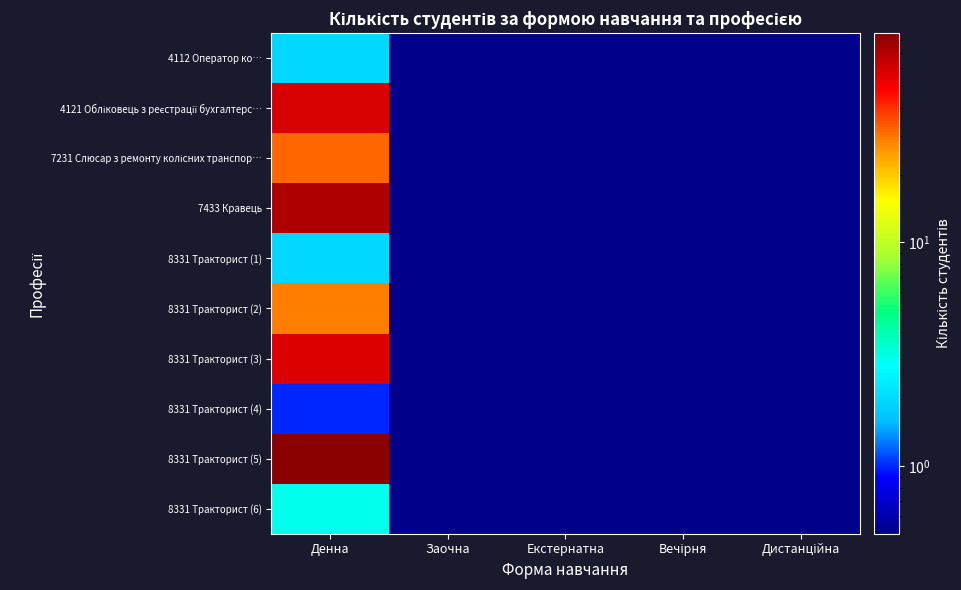

At how many categories does at least one series exceed 9?

1